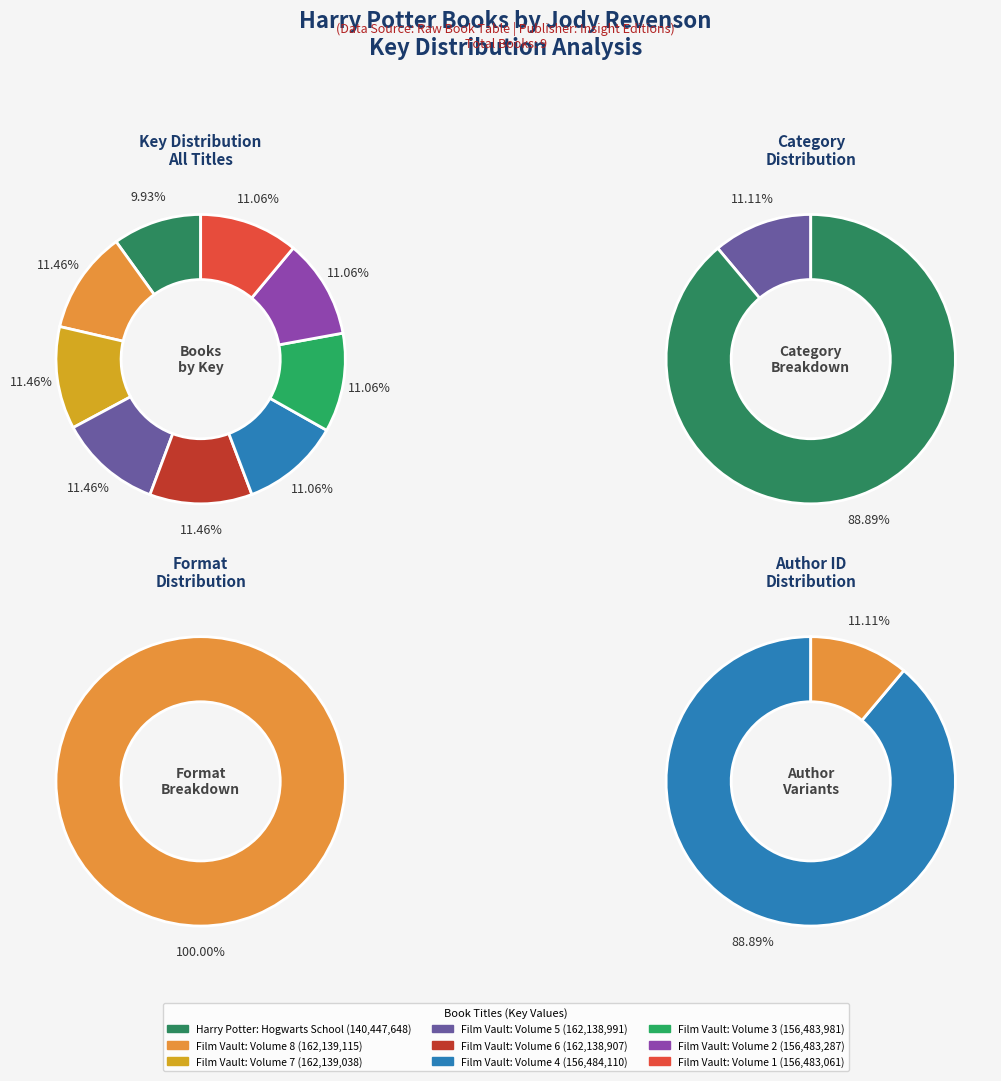

Between Film Vault: Volume 5 and Film Vault: Volume 6, which is larger?

Film Vault: Volume 5